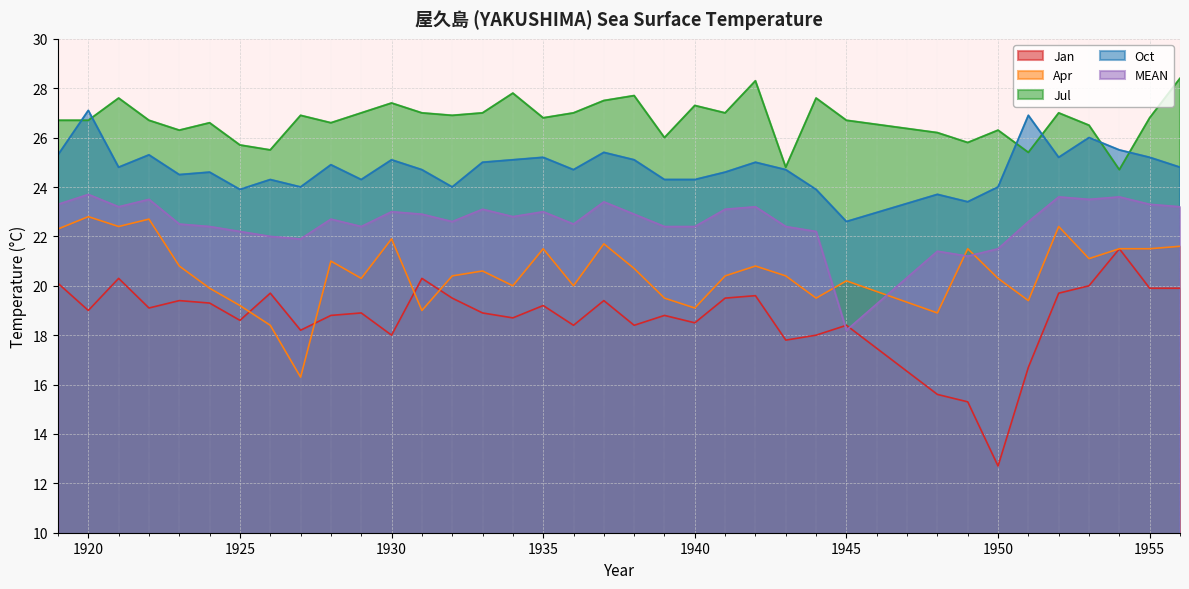

What is the difference between the maximum and minimum values in the MEAN series?

5.5